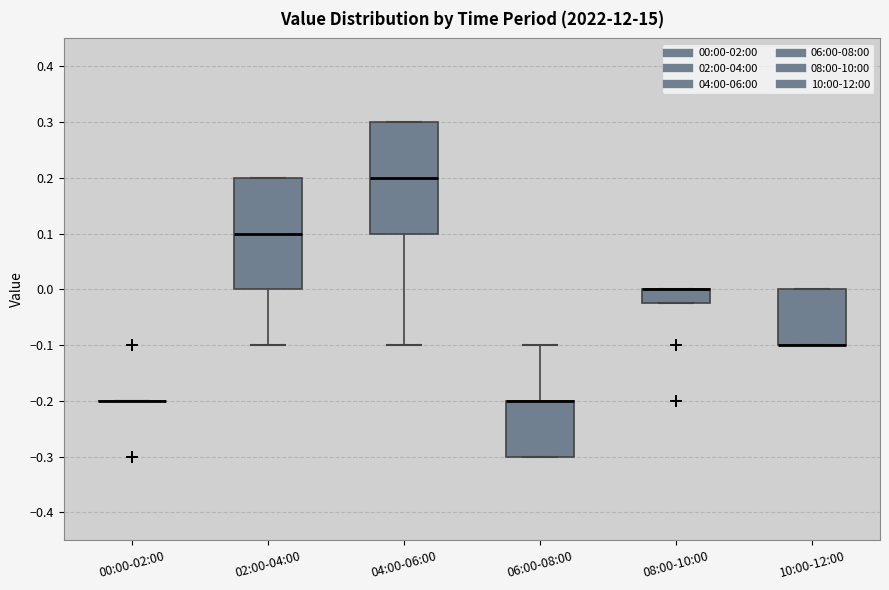

Reading left to right, transcribe this box plot: for each box, give where its median line is, the range the box spans, and where its two whiskers end, as read against the y-axis. The values are not printed on the chart, so give them approximately, as read against the axis.

00:00-02:00: box collapsed to a line at -0.20, whiskers -0.20 to -0.20
02:00-04:00: median 0.10, box 0.00 to 0.20, whiskers -0.10 to 0.20
04:00-06:00: median 0.20, box 0.10 to 0.30, whiskers -0.10 to 0.30
06:00-08:00: median -0.20 (drawn on the box's upper edge), box -0.30 to -0.20, whiskers -0.30 to -0.10
08:00-10:00: median 0.00 (drawn on the box's upper edge), box -0.02 to 0.00, whiskers -0.02 to 0.00
10:00-12:00: median -0.10 (drawn on the box's lower edge), box -0.10 to 0.00, whiskers -0.10 to 0.00